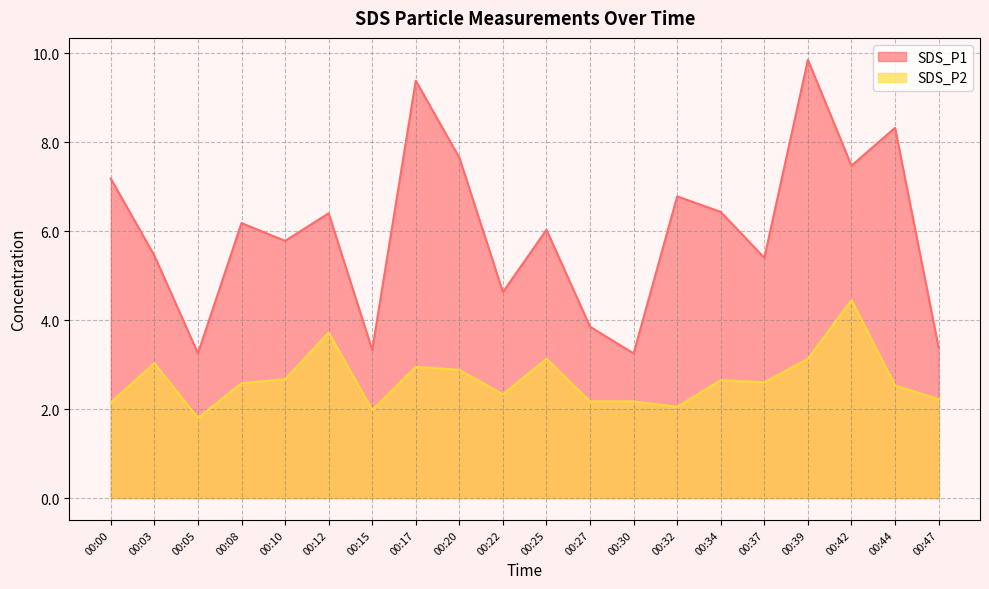

What is the difference between the highest and lowest values at 00:37?

2.8